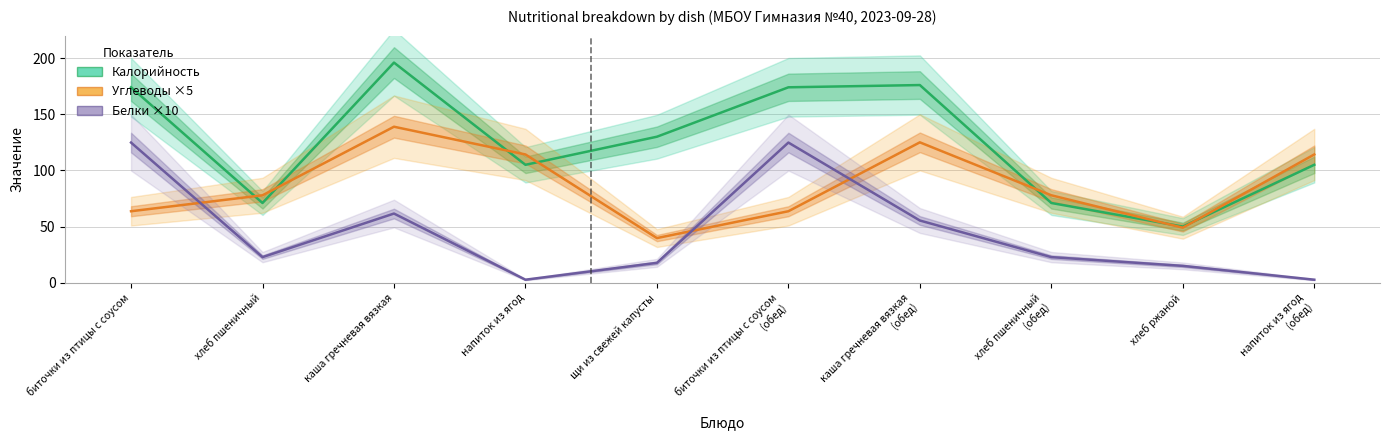

What is the value of the Калорийность point at the 2nd from the left?

71.0